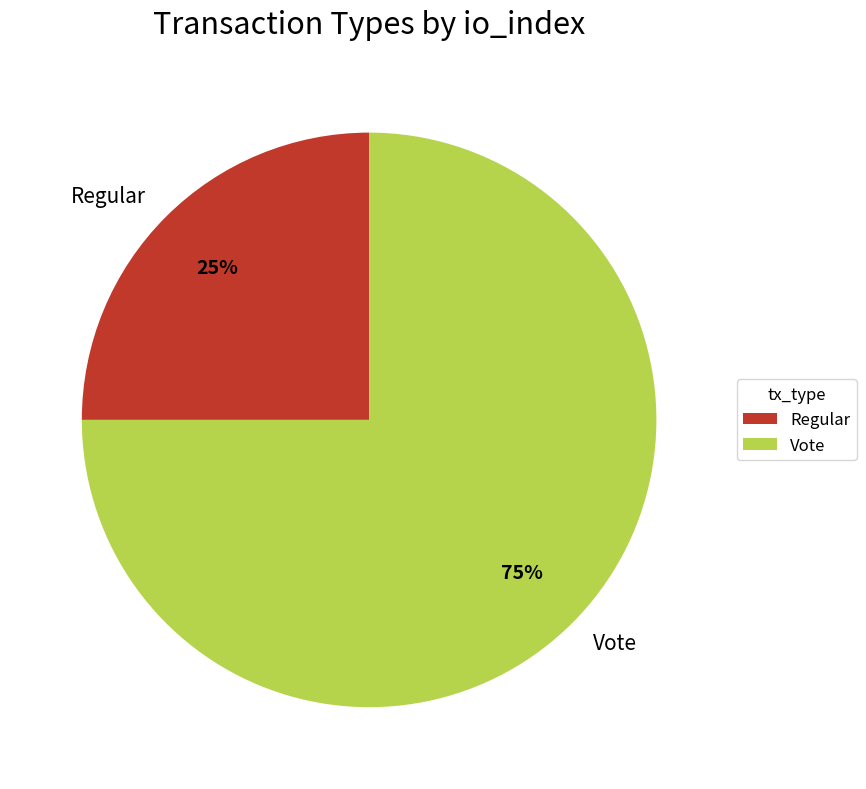

How many slices are in this pie chart?

2